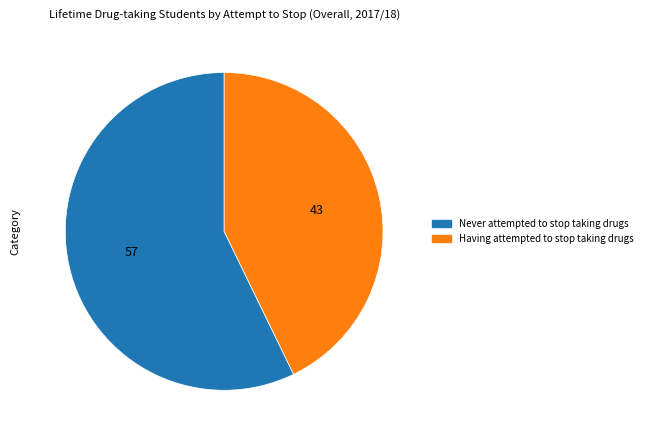

True or false: Having attempted to stop taking drugs accounts for 43% of the total.

True